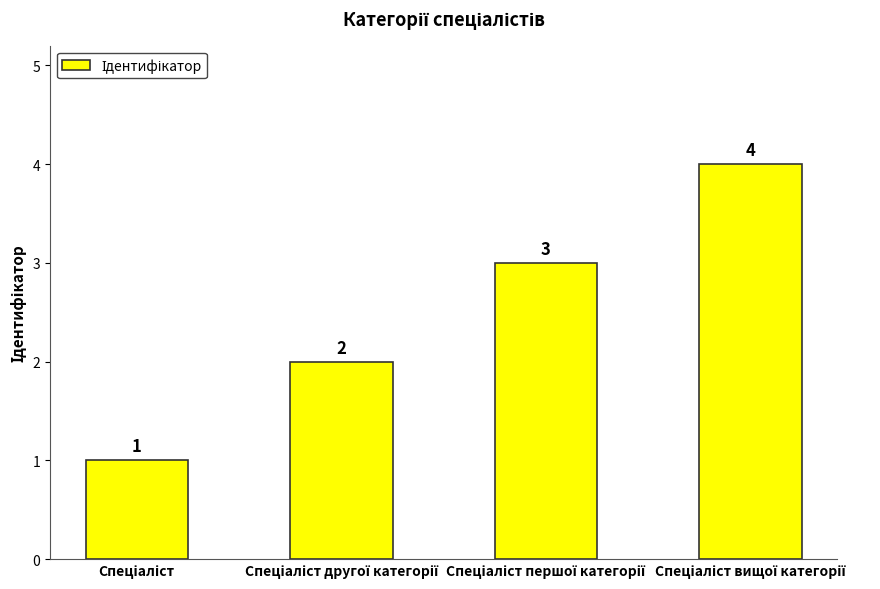

How many values are between 2 and 4?

3